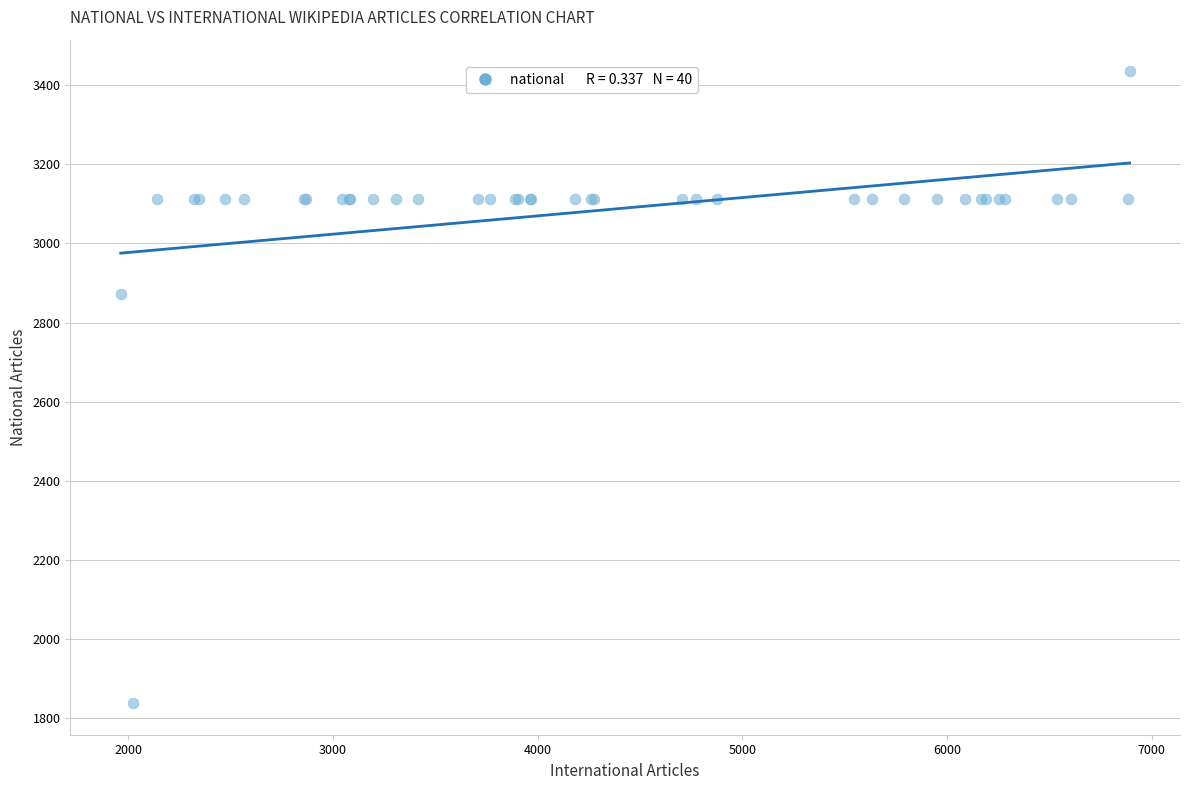

What Y value in the scatter plot is closest to 2636?

2871